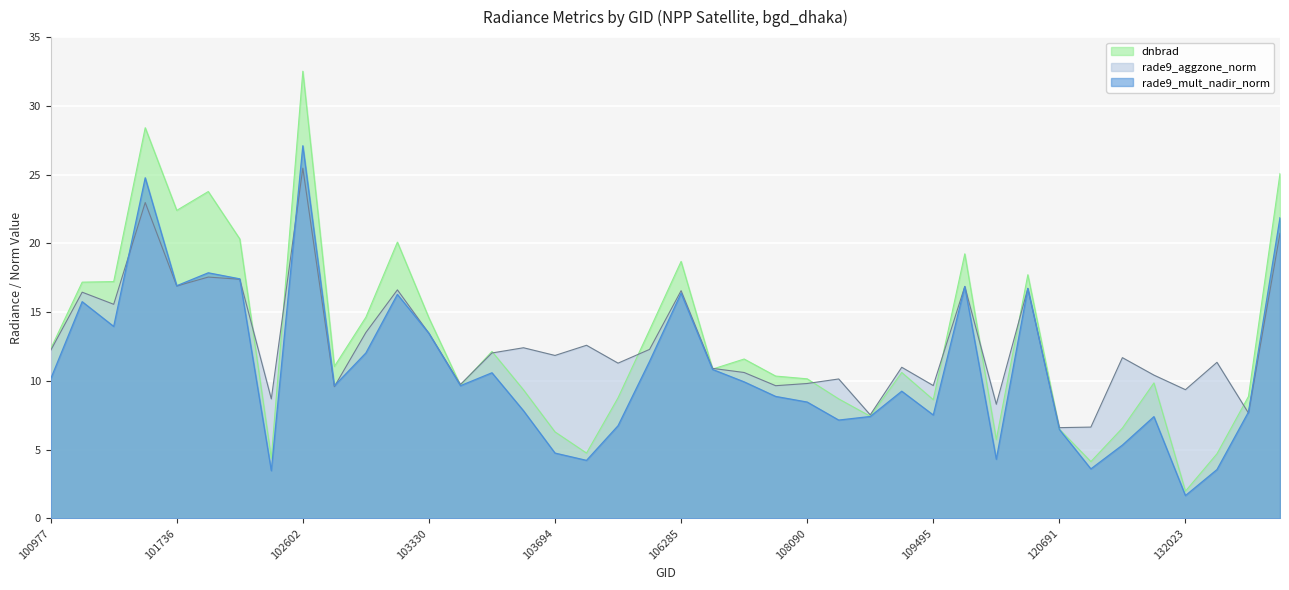

True or false: dnbrad and rade9_mult_nadir_norm cross at least once.

False